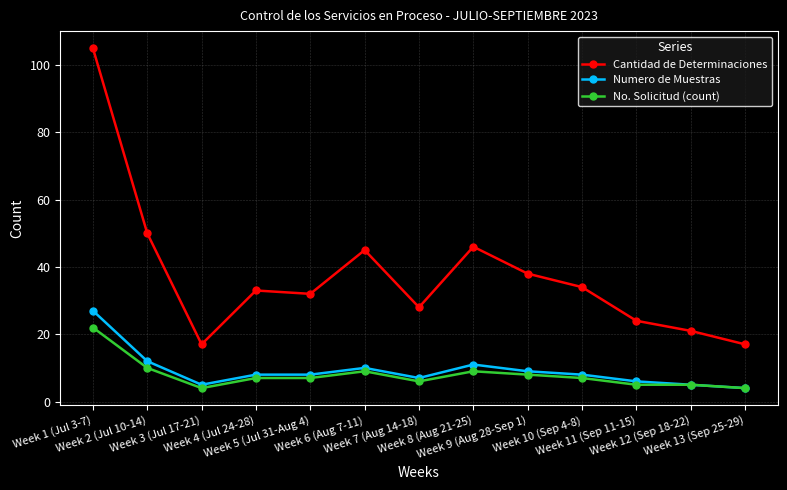

Is this an area chart (filled region under the line)?

No